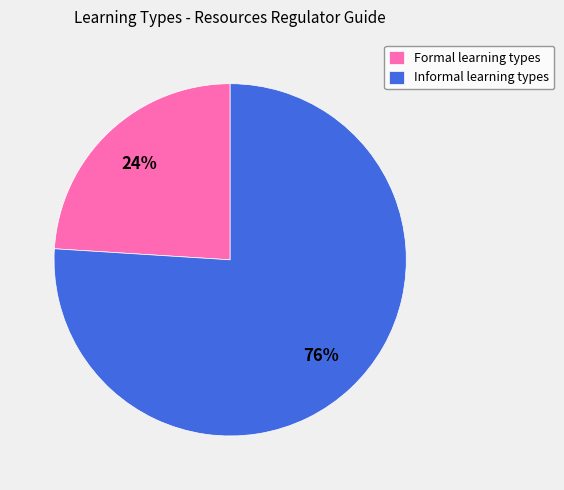

To the nearest percent, what is the difference between the Formal learning types and Informal learning types slice percentages?

52%